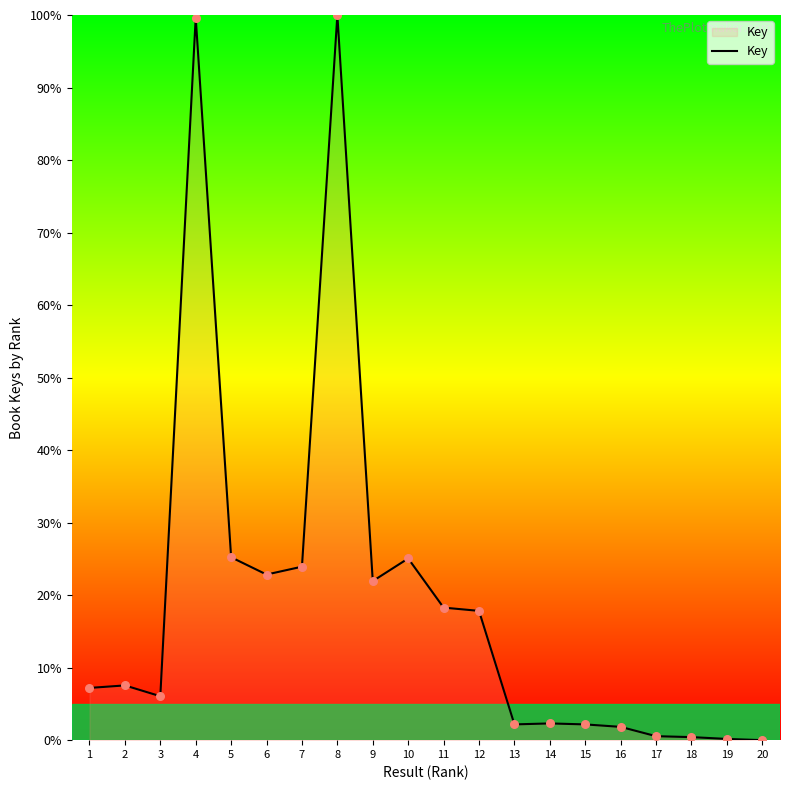

What is the change in value from 2 to 16?

-5.7